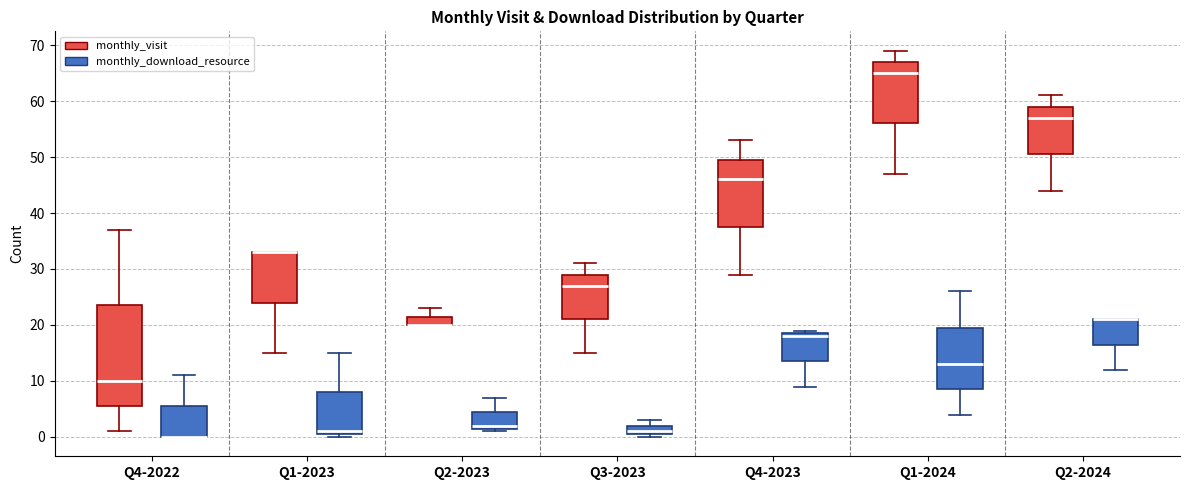

Reading left to right, transcribe this box plot: for each box, give where its median line is, the range the box spans, and where its two whiskers end, as read against the y-axis. The values are not printed on the chart, so give them approximately, as read against the axis.

Q4-2022 (monthly_visit): median 10, box 6 to 24, whiskers 1 to 37
Q4-2022 (monthly_download_resource): median 0 (drawn on the box's lower edge), box 0 to 6, whiskers 0 to 11
Q1-2023 (monthly_visit): median 33 (drawn on the box's upper edge), box 24 to 33, whiskers 15 to 33
Q1-2023 (monthly_download_resource): median 1 (just above the box's lower edge), box 1 to 8, whiskers 0 to 15
Q2-2023 (monthly_visit): median 20 (drawn on the box's lower edge), box 20 to 22, whiskers 20 to 23
Q2-2023 (monthly_download_resource): median 2 (just above the box's lower edge), box 2 to 5, whiskers 1 to 7
Q3-2023 (monthly_visit): median 27, box 21 to 29, whiskers 15 to 31
Q3-2023 (monthly_download_resource): median 1 (just above the box's lower edge), box 1 to 2, whiskers 0 to 3
Q4-2023 (monthly_visit): median 46, box 38 to 50, whiskers 29 to 53
Q4-2023 (monthly_download_resource): median 18, box 14 to 19, whiskers 9 to 19 (just above the box's upper edge)
Q1-2024 (monthly_visit): median 65, box 56 to 67, whiskers 47 to 69
Q1-2024 (monthly_download_resource): median 13, box 9 to 20, whiskers 4 to 26
Q2-2024 (monthly_visit): median 57, box 51 to 59, whiskers 44 to 61
Q2-2024 (monthly_download_resource): median 21 (drawn on the box's upper edge), box 17 to 21, whiskers 12 to 21